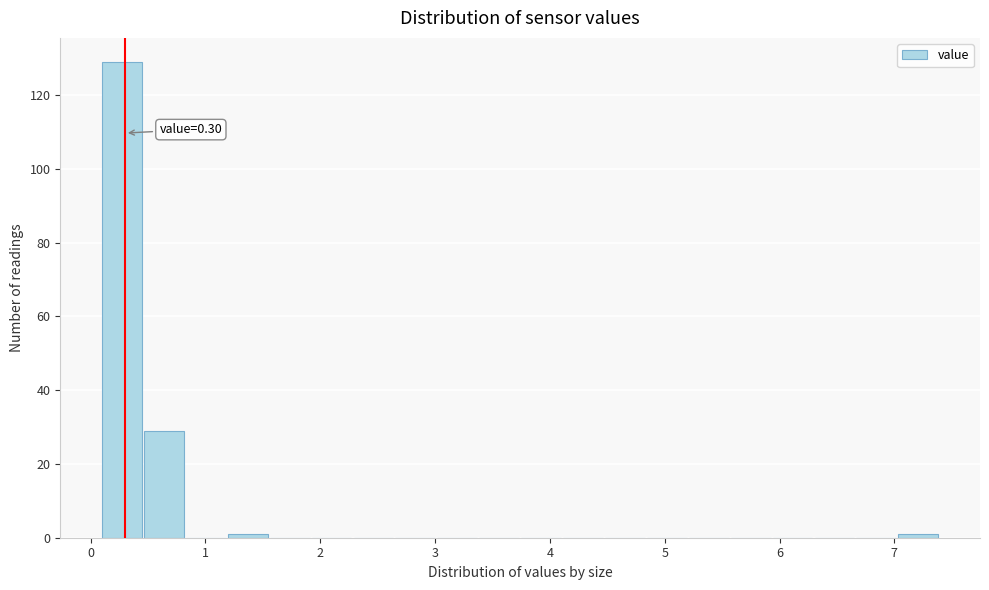

Read against the x-axis, roughly where is the centre of the tallest bar?

0.3